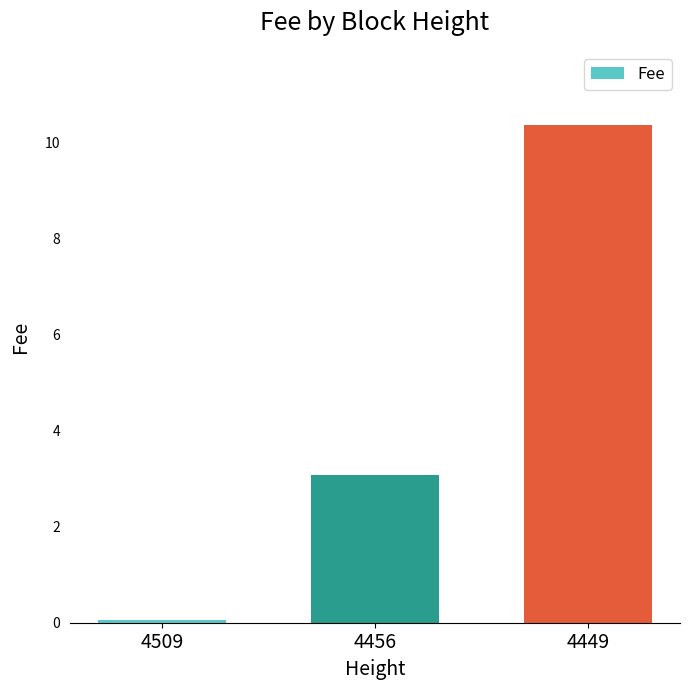

Count the number of categories in the chart.

3